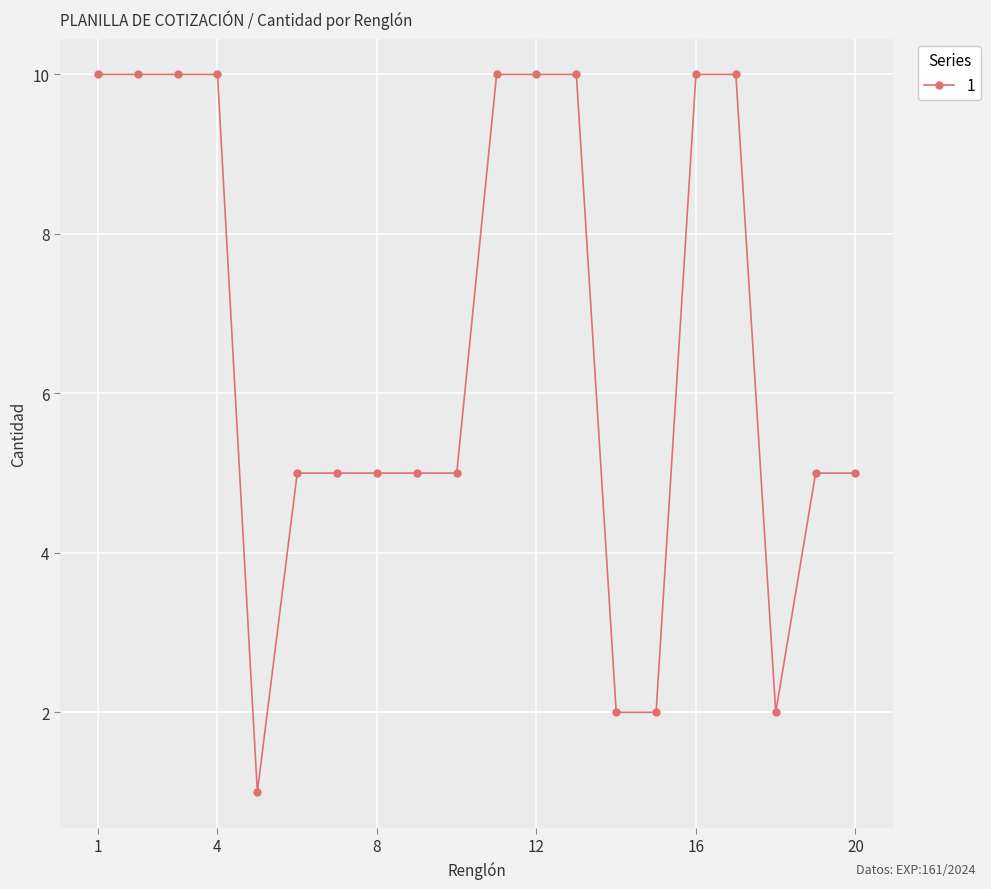

What is the difference between the maximum and second lowest values?

8